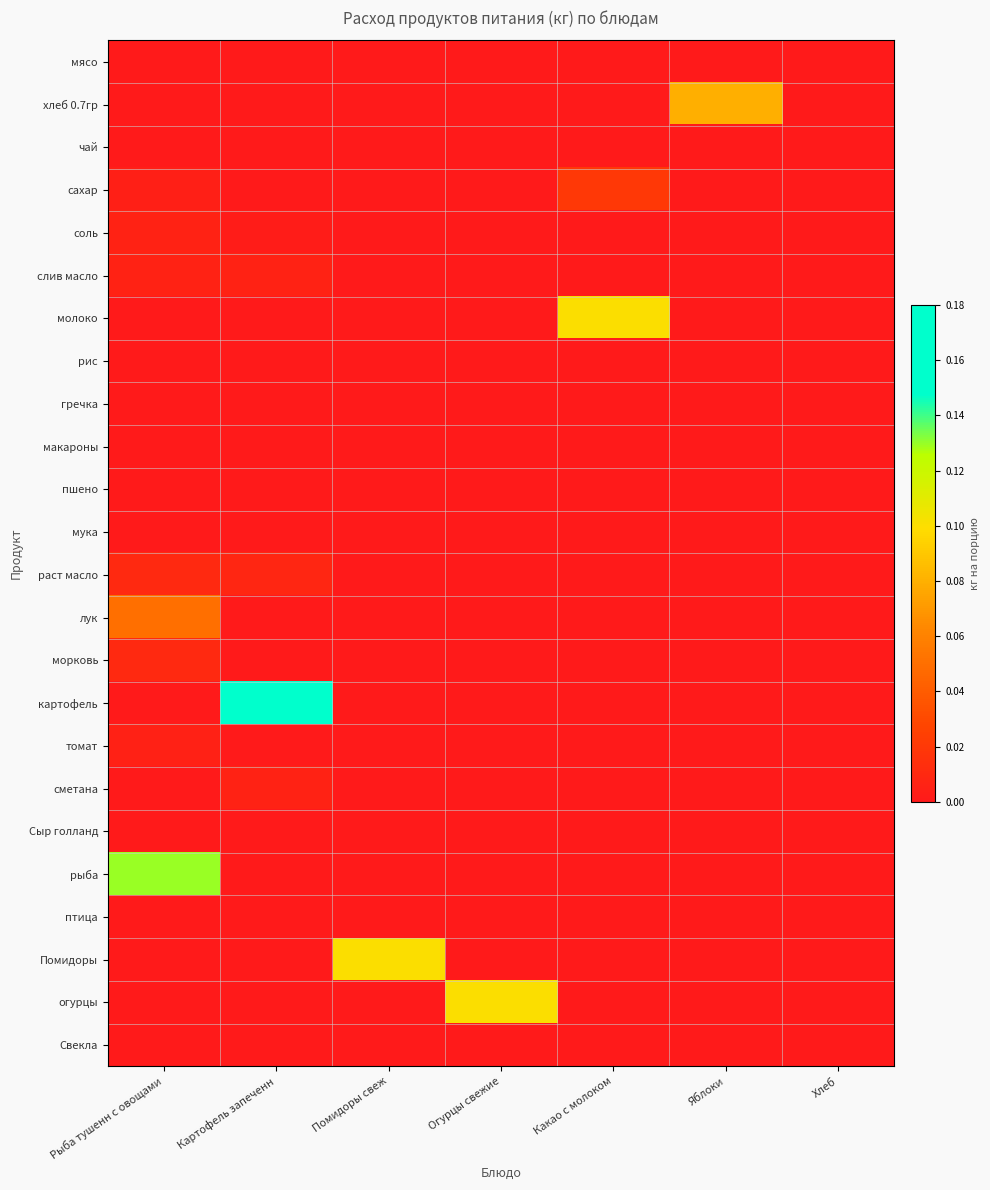

What is the total value across all series at Яблоки?

0.1